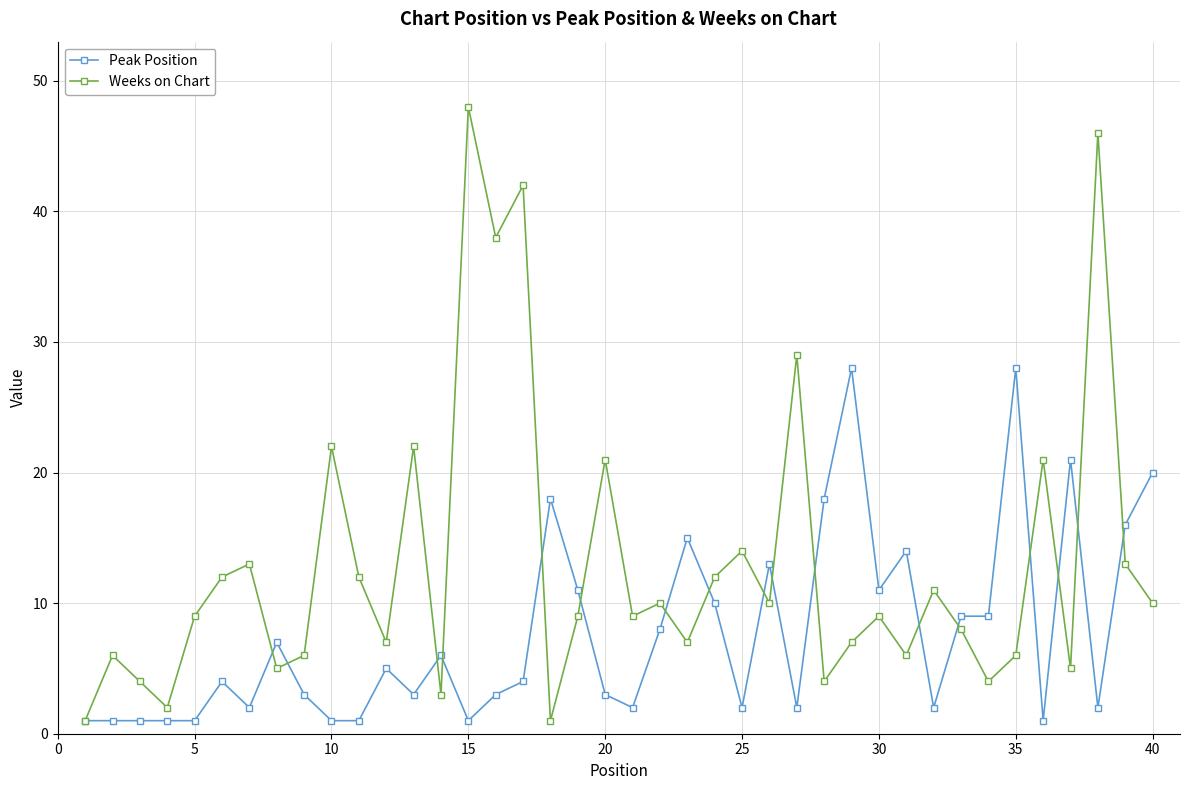

What are all the series names shown in the legend?

Peak Position, Weeks on Chart